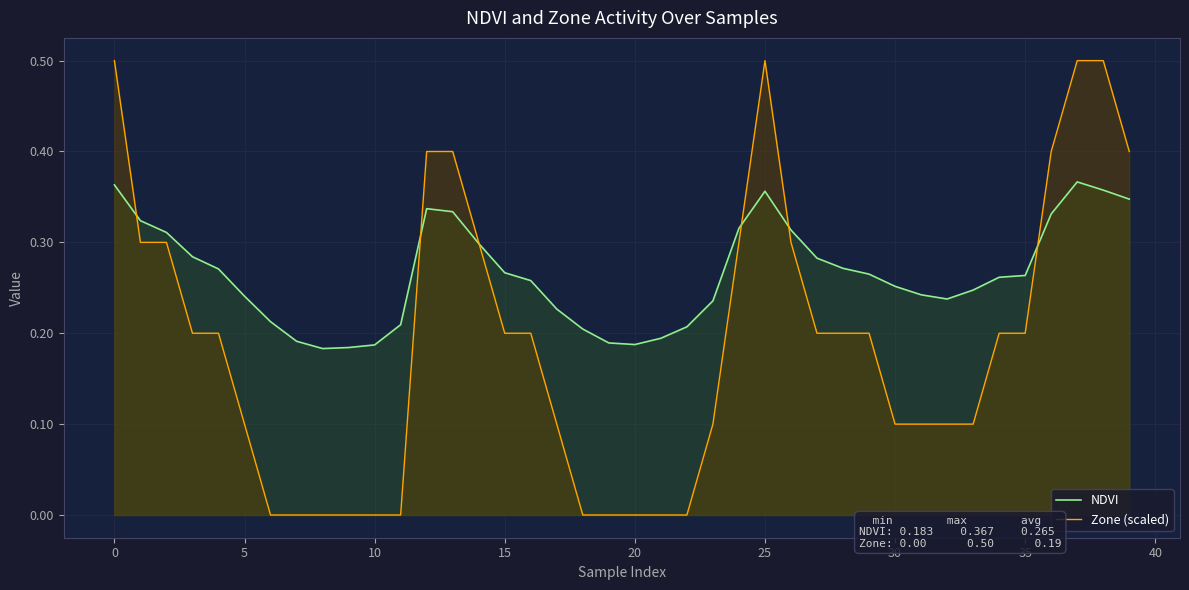

How many data points in Zone (scaled) are above 0?

29